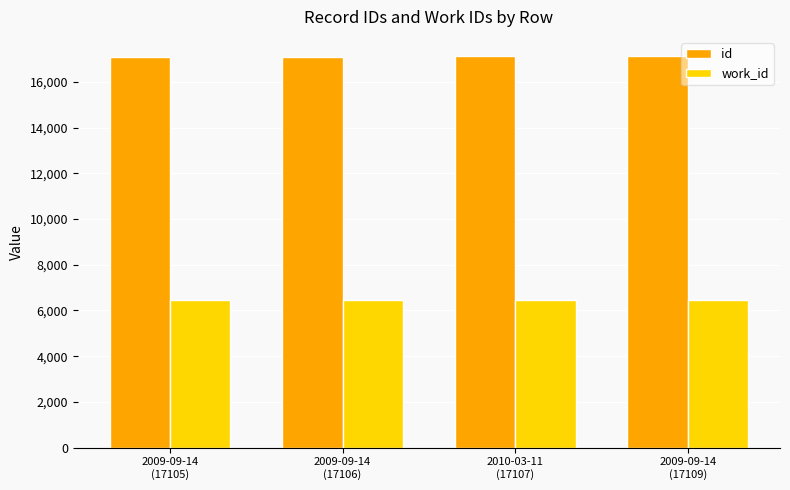

What is the total value across all series at 2010-03-11
(17107)?

23552